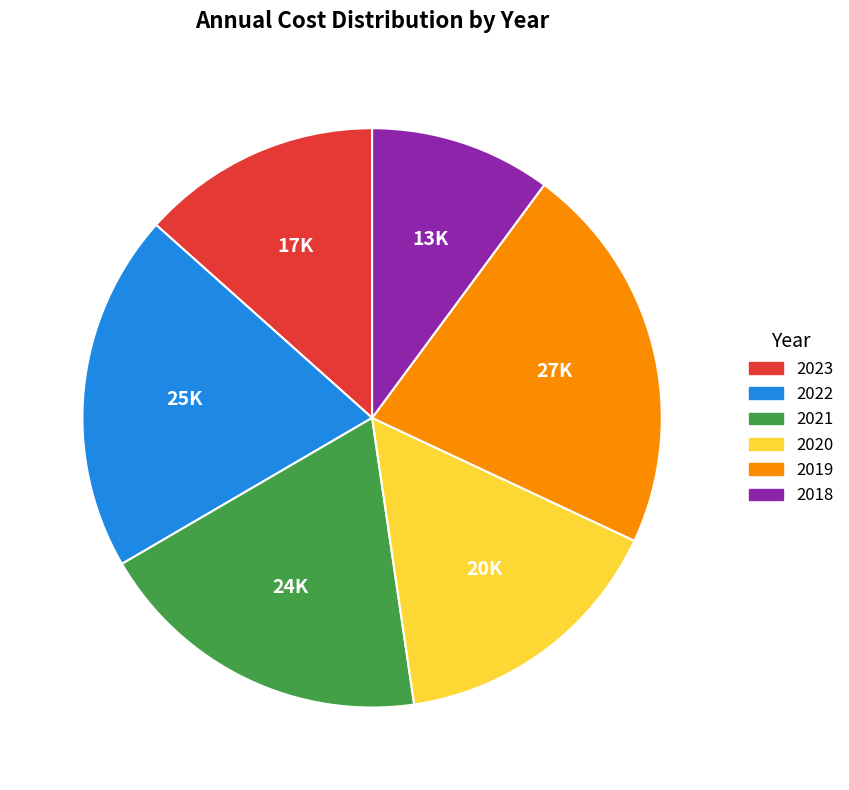

Which slice is the largest?

2019